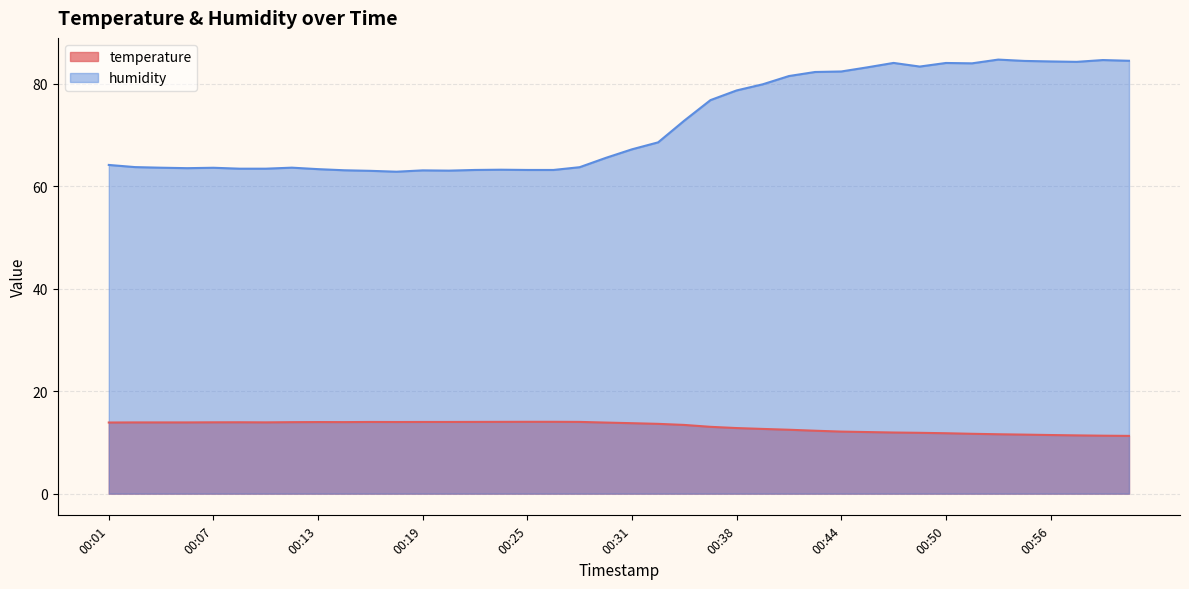

Rank the series at 00:30 from lowest to highest value.

temperature, humidity